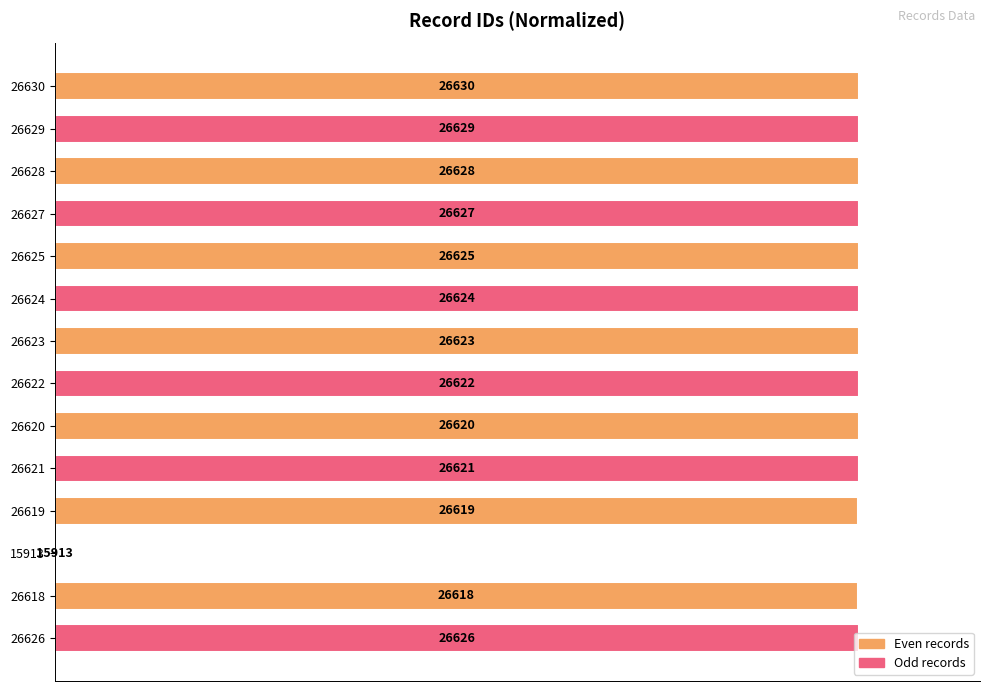

What is the sum of all values?

1299.3